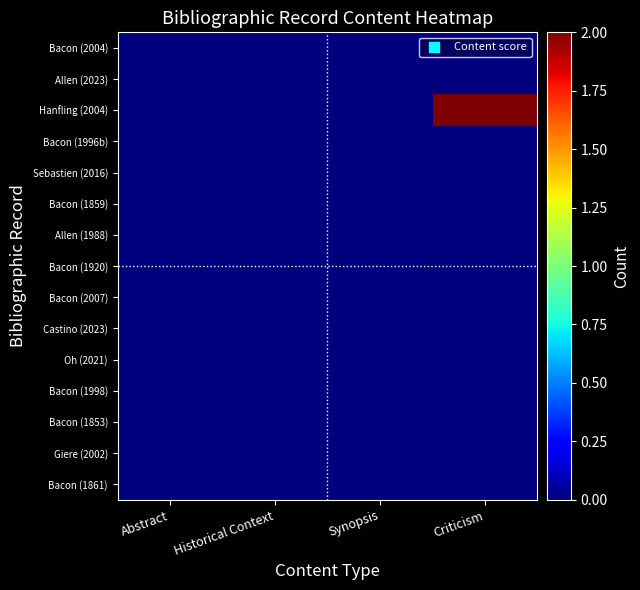

Which series has the widest spread of values?

Hanfling (2004)